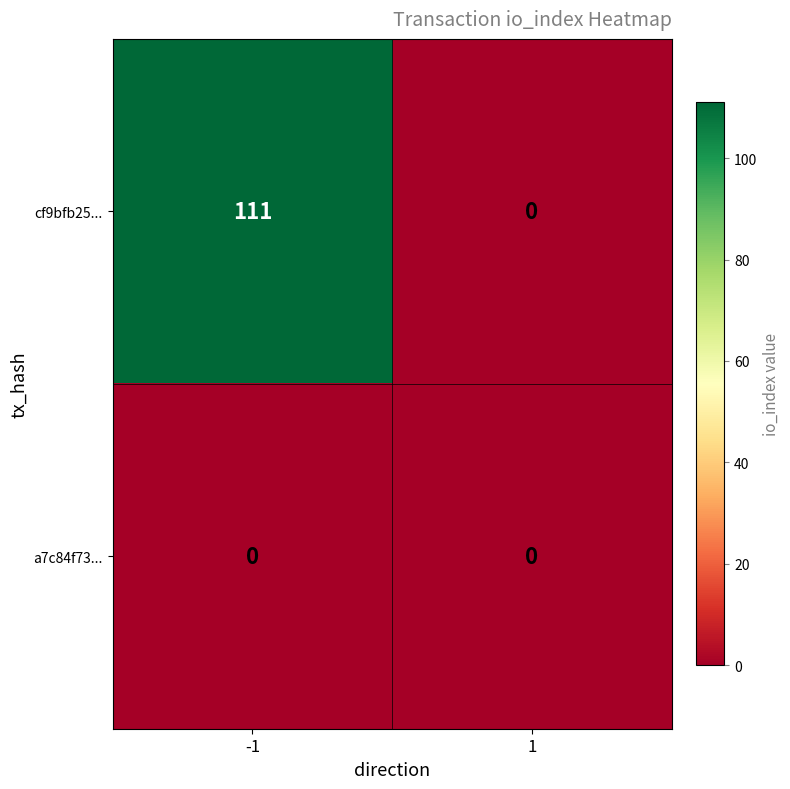

What is the difference between the cf9bfb25... values at 1 and -1?

111